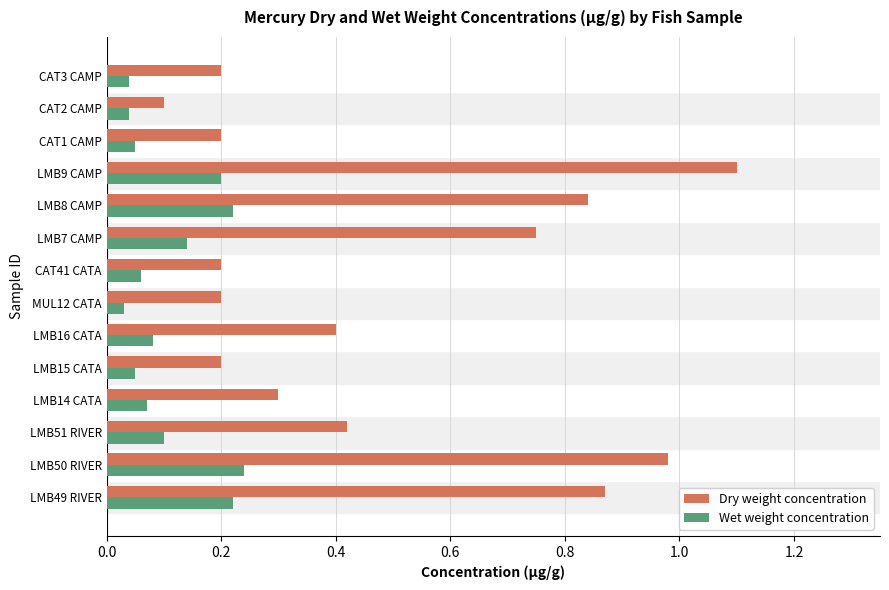

At how many categories does at least one series exceed 0?

14